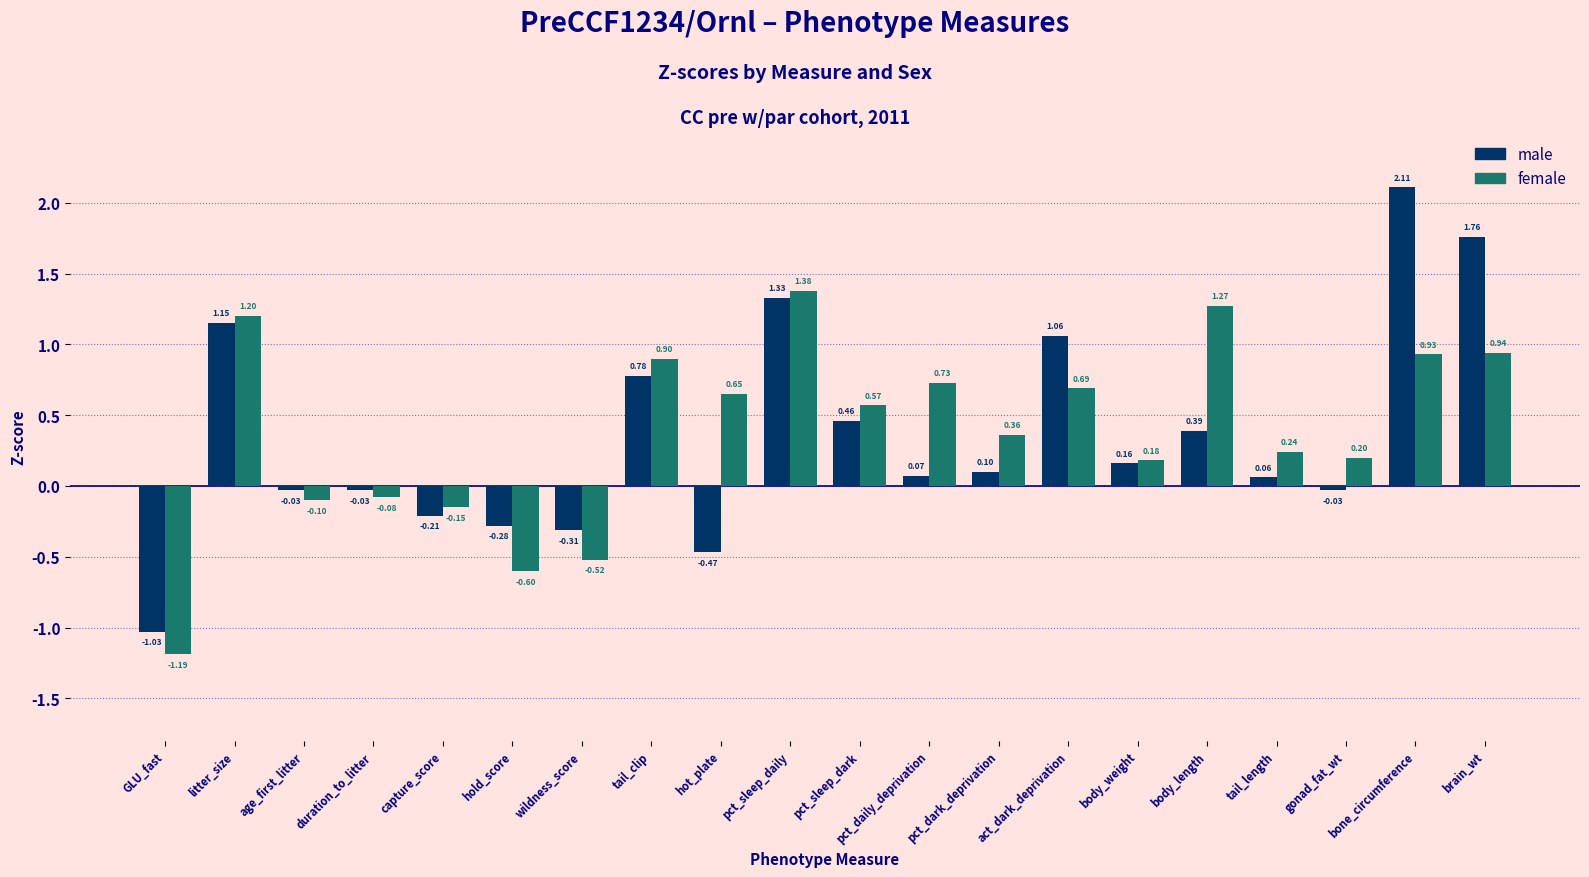

At which label does female reach its peak?

pct_sleep_daily